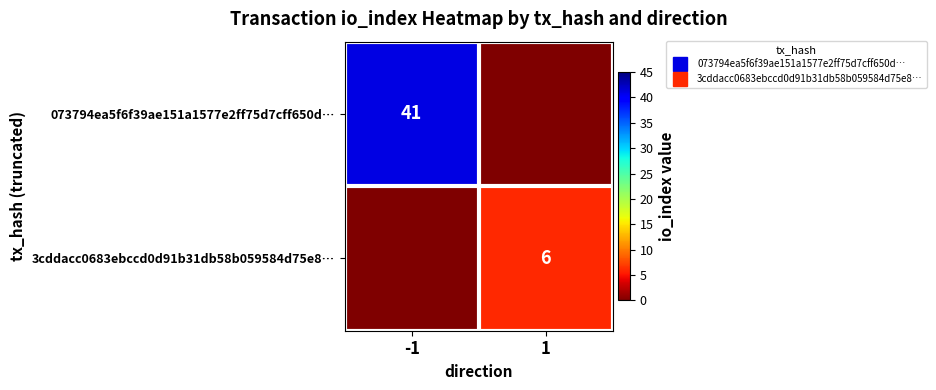

What is the average value of the 3cddacc0683ebccd0d91b31db58b059584d75e8… series?

3